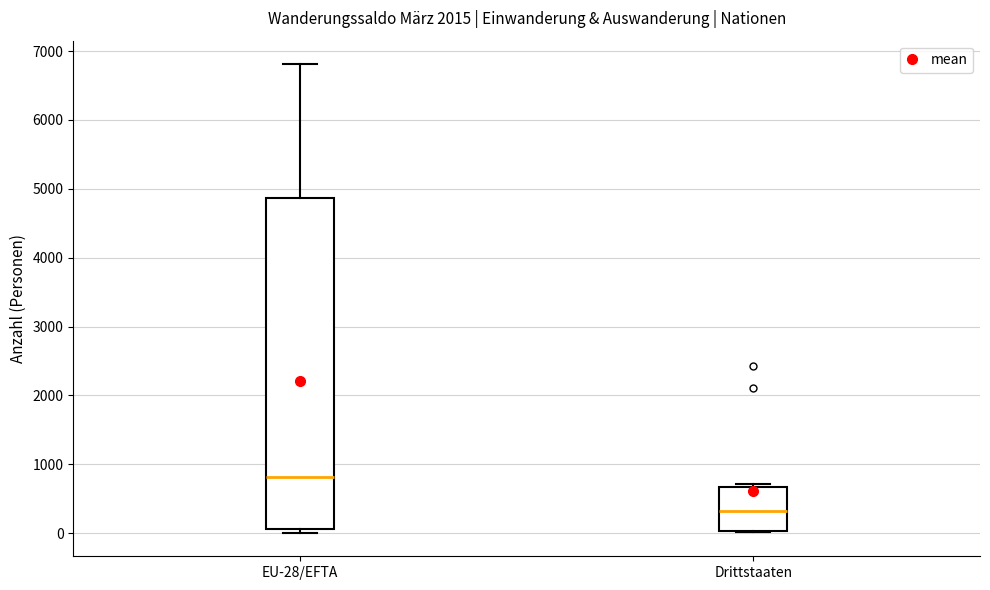

Reading left to right, read every box against the y-axis: the position of its median line, the range the box covers, and the ends of its whiskers. The values are not printed on the chart, so give them approximately, as read against the axis.

EU-28/EFTA: median 800, box 100 to 4900, whiskers 0 to 6800
Drittstaaten: median 300, box 0 to 700, whiskers 0 to 700 (just above the box's upper edge)